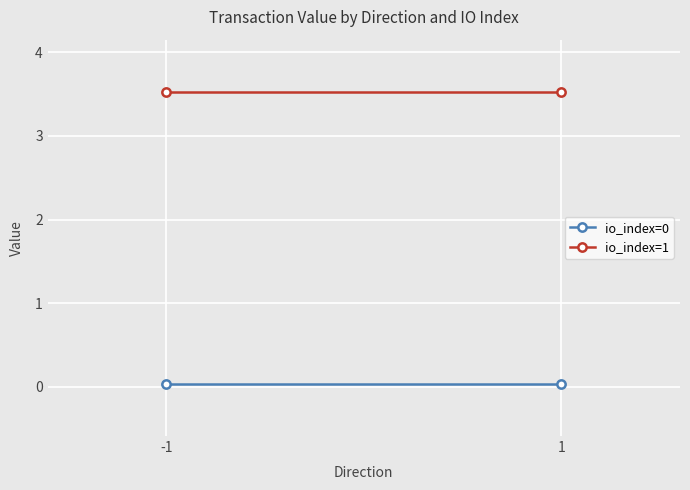

What are all the series names shown in the legend?

io_index=0, io_index=1